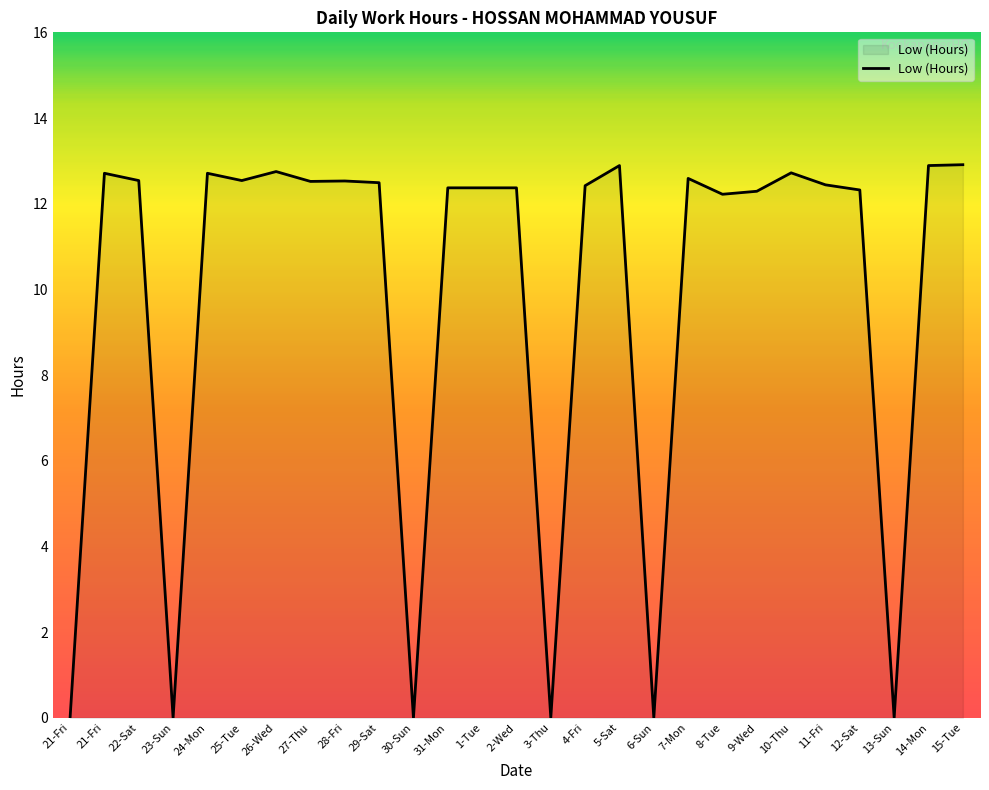

What is the sum of all values?

263.6